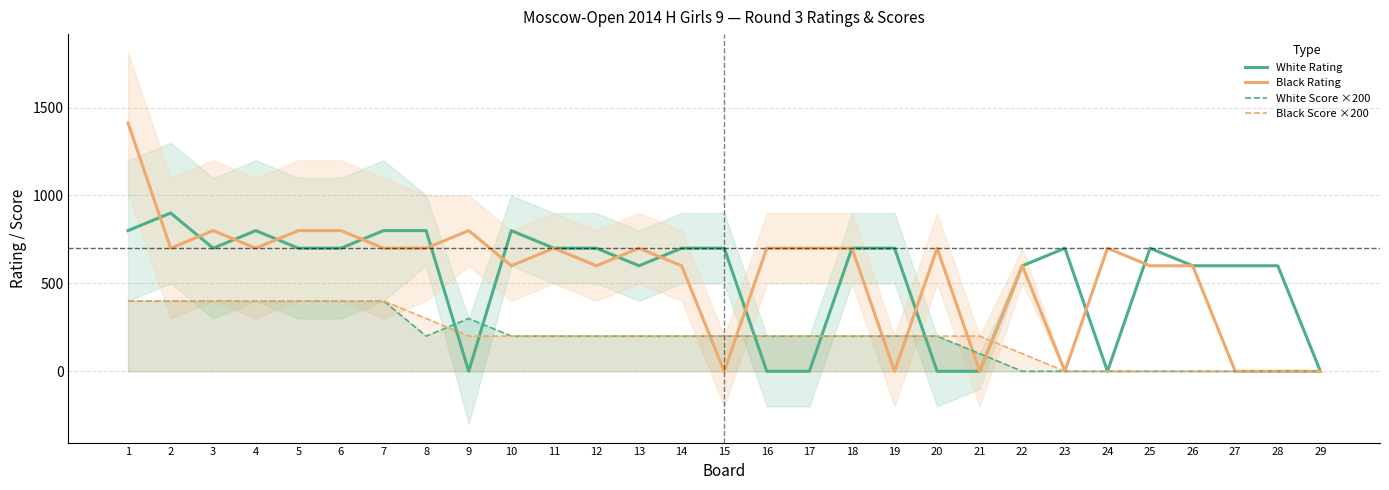

Reading right to left, extract all data points from this chart.

White Rating: 29=0	28=600	27=600	26=600	25=700	24=0	23=700	22=600	21=0	20=0	19=700	18=700	17=0	16=0	15=700	14=700	13=600	12=700	11=700	10=800	9=0	8=800	7=800	6=700	5=700	4=800	3=700	2=900	1=800
Black Rating: 29=0	28=0	27=0	26=600	25=600	24=700	23=0	22=600	21=0	20=700	19=0	18=700	17=700	16=700	15=0	14=600	13=700	12=600	11=700	10=600	9=800	8=700	7=700	6=800	5=800	4=700	3=800	2=700	1=1412
White Score ×200: 29=0	28=0	27=0	26=0	25=0	24=0	23=0	22=0	21=100	20=200	19=200	18=200	17=200	16=200	15=200	14=200	13=200	12=200	11=200	10=200	9=300	8=200	7=400	6=400	5=400	4=400	3=400	2=400	1=400
Black Score ×200: 29=0	28=0	27=0	26=0	25=0	24=0	23=0	22=100	21=200	20=200	19=200	18=200	17=200	16=200	15=200	14=200	13=200	12=200	11=200	10=200	9=200	8=300	7=400	6=400	5=400	4=400	3=400	2=400	1=400